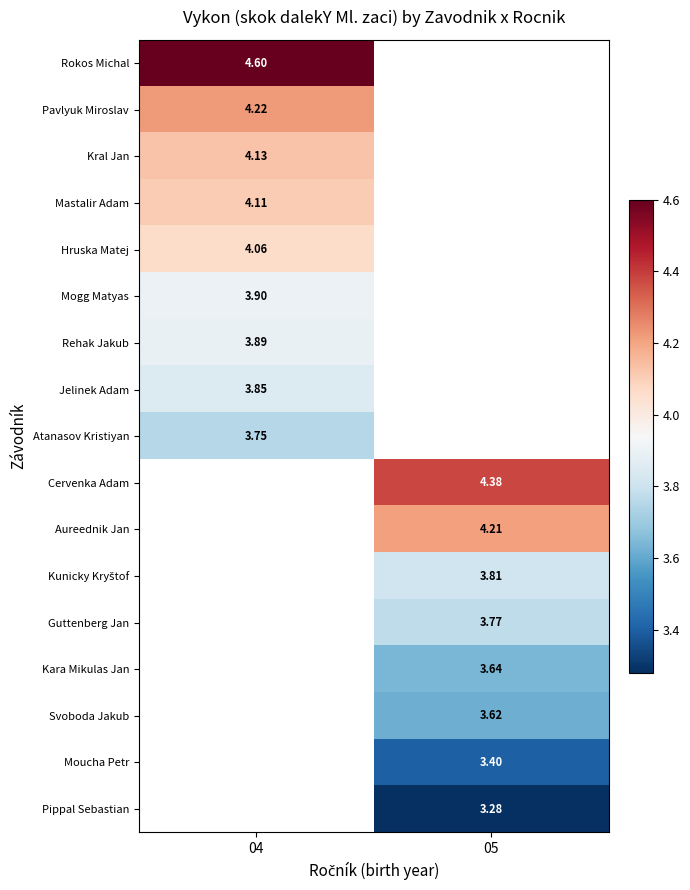

What is the difference between the highest and lowest values at 04?

0.8